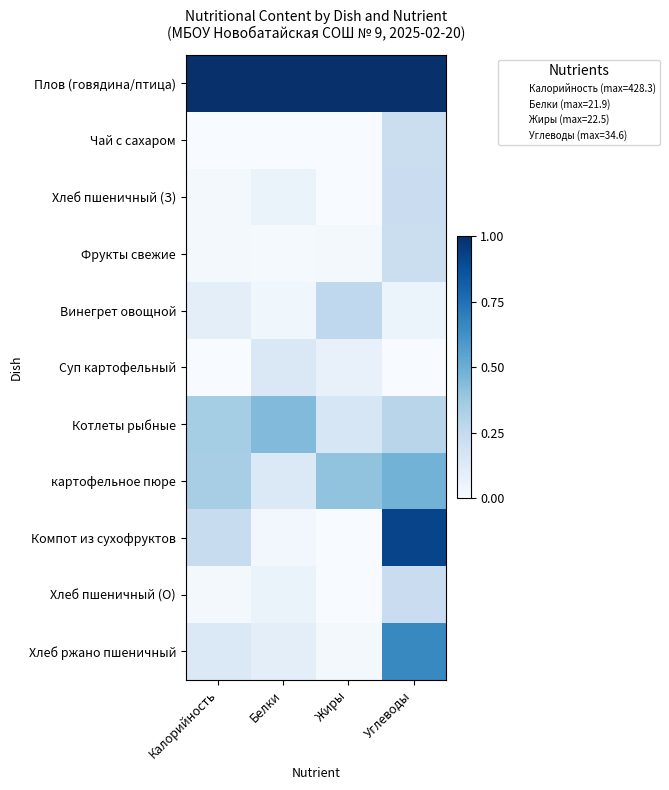

Which series has the largest total across all categories?

Плов (говядина/птица)